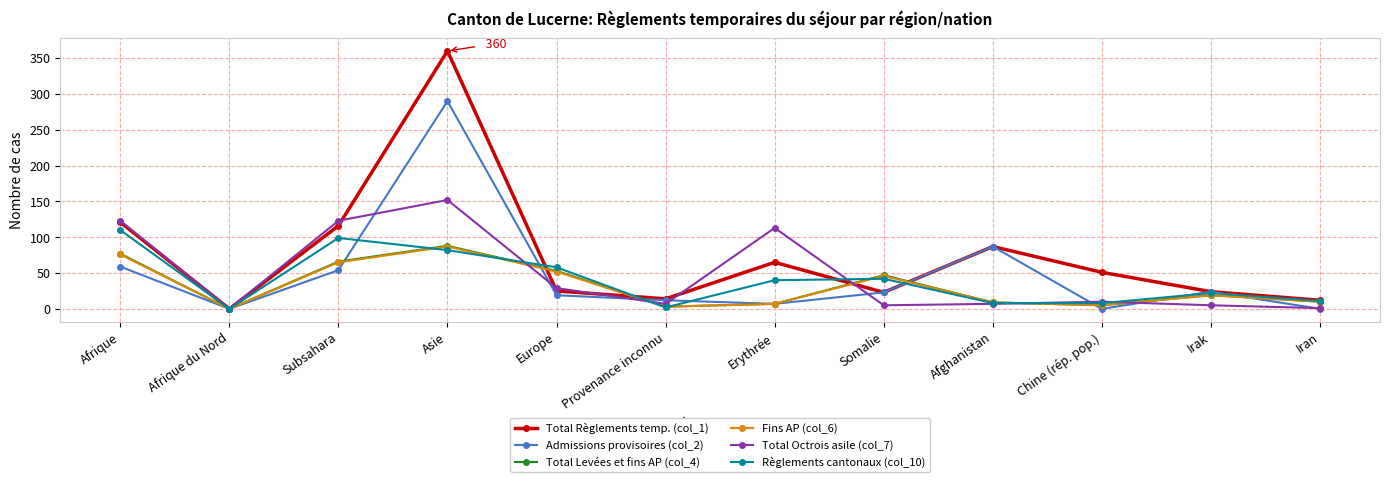

At how many categories does at least one series exceed 41?

8